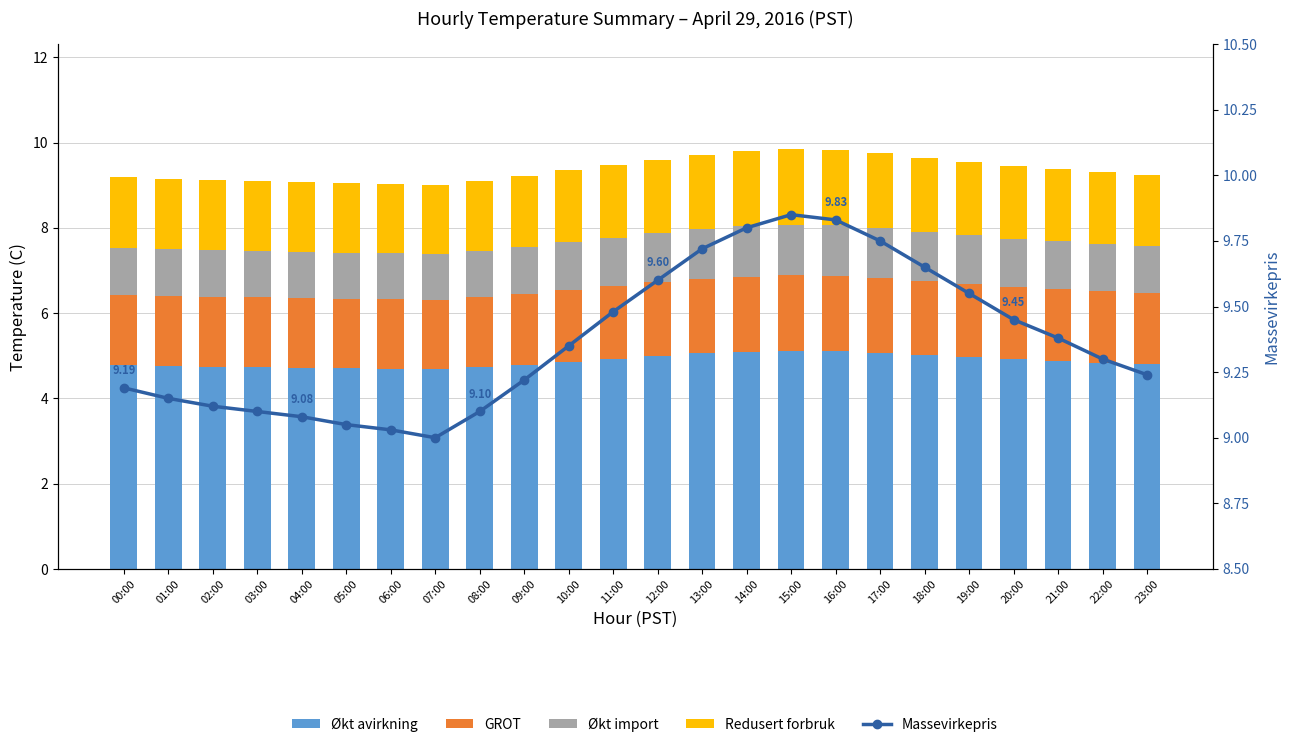

What is the sum of all Redusert forbruk values?

40.5